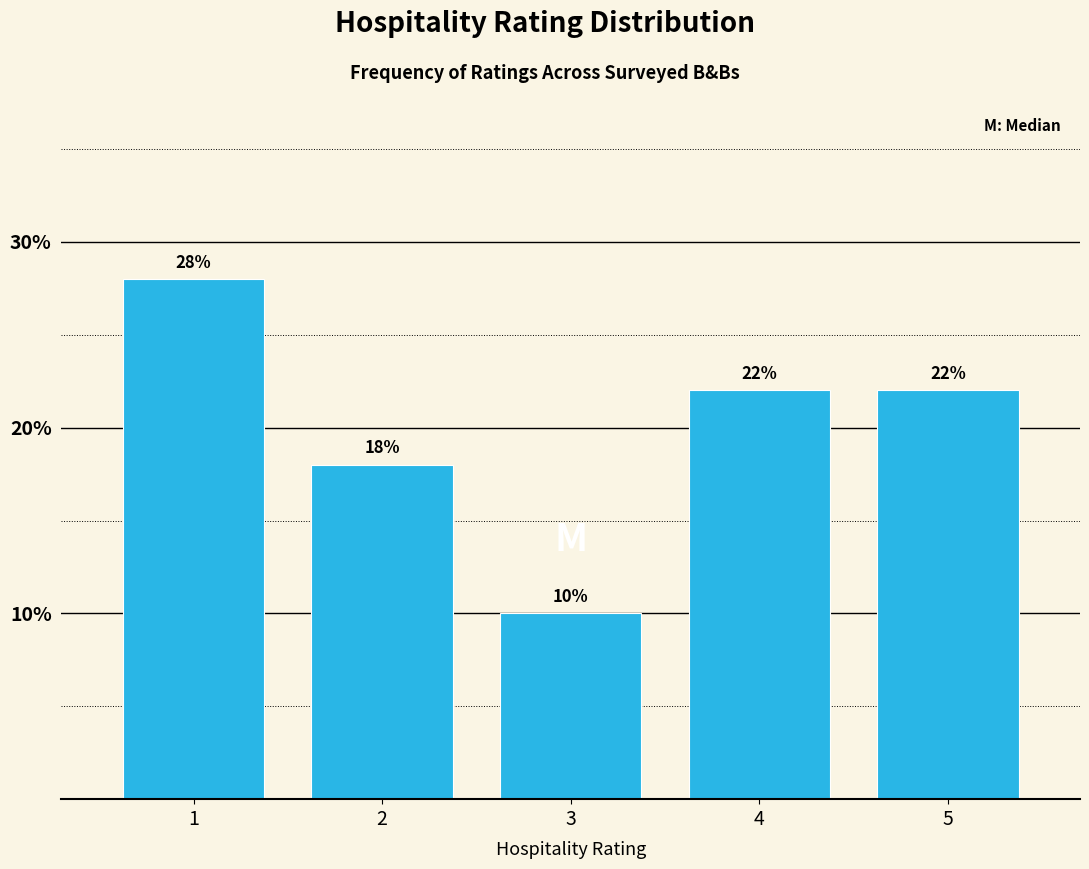

Reading left to right, list all the values displayed in this chart.

28.0	18.0	10.0	22.0	22.0